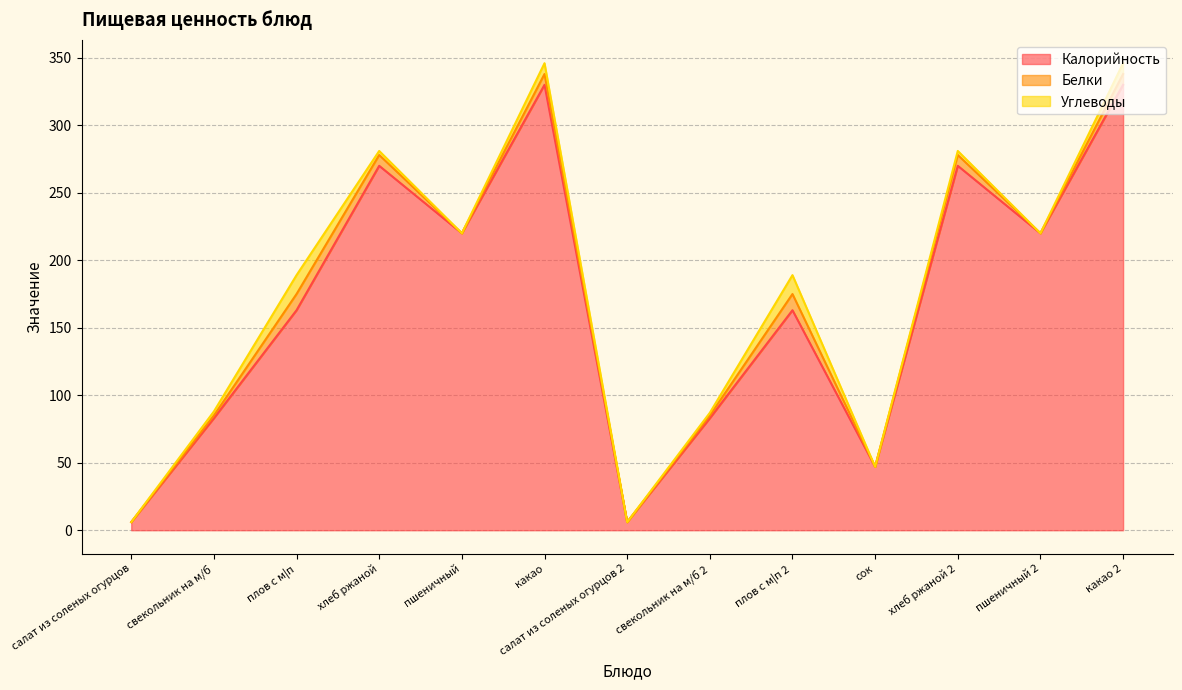

What is the highest value of the Углеводы series?

14